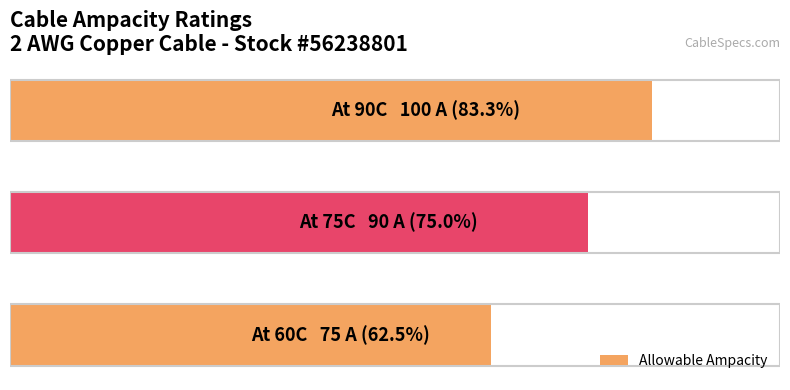

Are the bars horizontal?

Yes